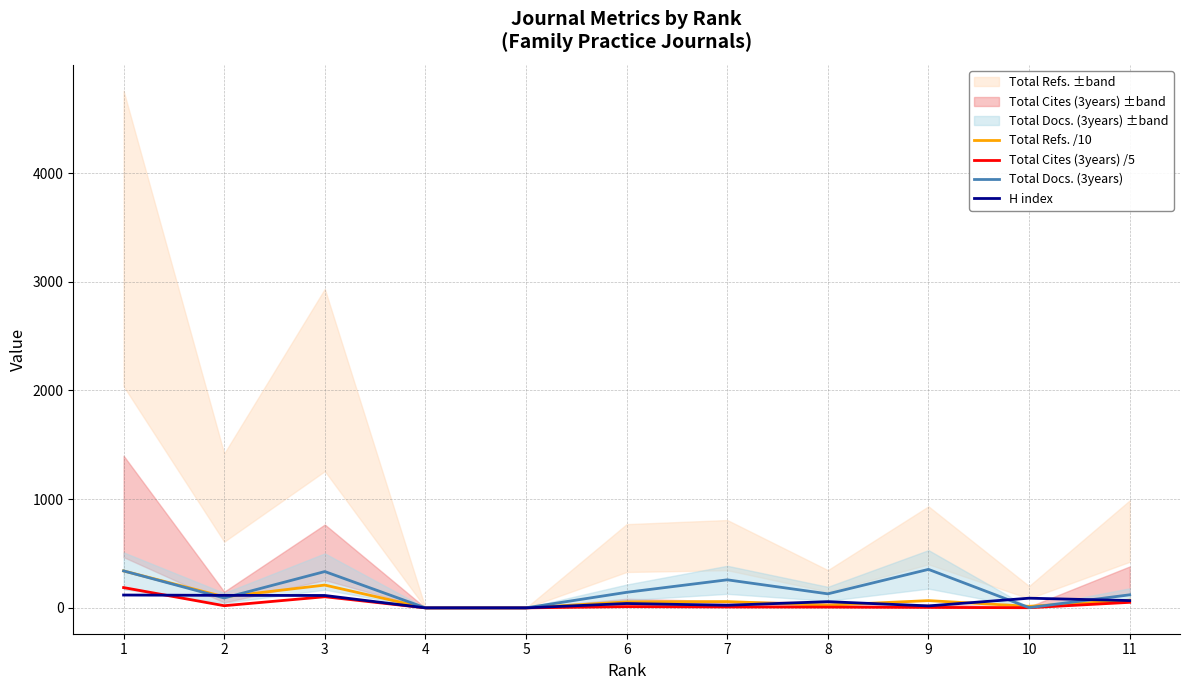

Reading left to right, transcribe all the data shown in this chart.

Total Refs. /10: 1=339.8	2=101.4	3=209.6	4=0.0	5=0.0	6=55.0	7=57.7	8=24.8	9=66.7	10=14.3	11=70.6
Total Cites (3years) /5: 1=186.6	2=19.8	3=102.2	4=0.0	5=0.0	6=11.2	7=8.2	8=7.2	9=4.2	10=1.4	11=50.8
Total Docs. (3years): 1=340.0	2=91.0	3=334.0	4=0.0	5=0.0	6=143.0	7=258.0	8=129.0	9=354.0	10=2.0	11=120.0
H index: 1=118.0	2=115.0	3=114.0	4=0.0	5=0.0	6=40.0	7=24.0	8=57.0	9=18.0	10=89.0	11=67.0